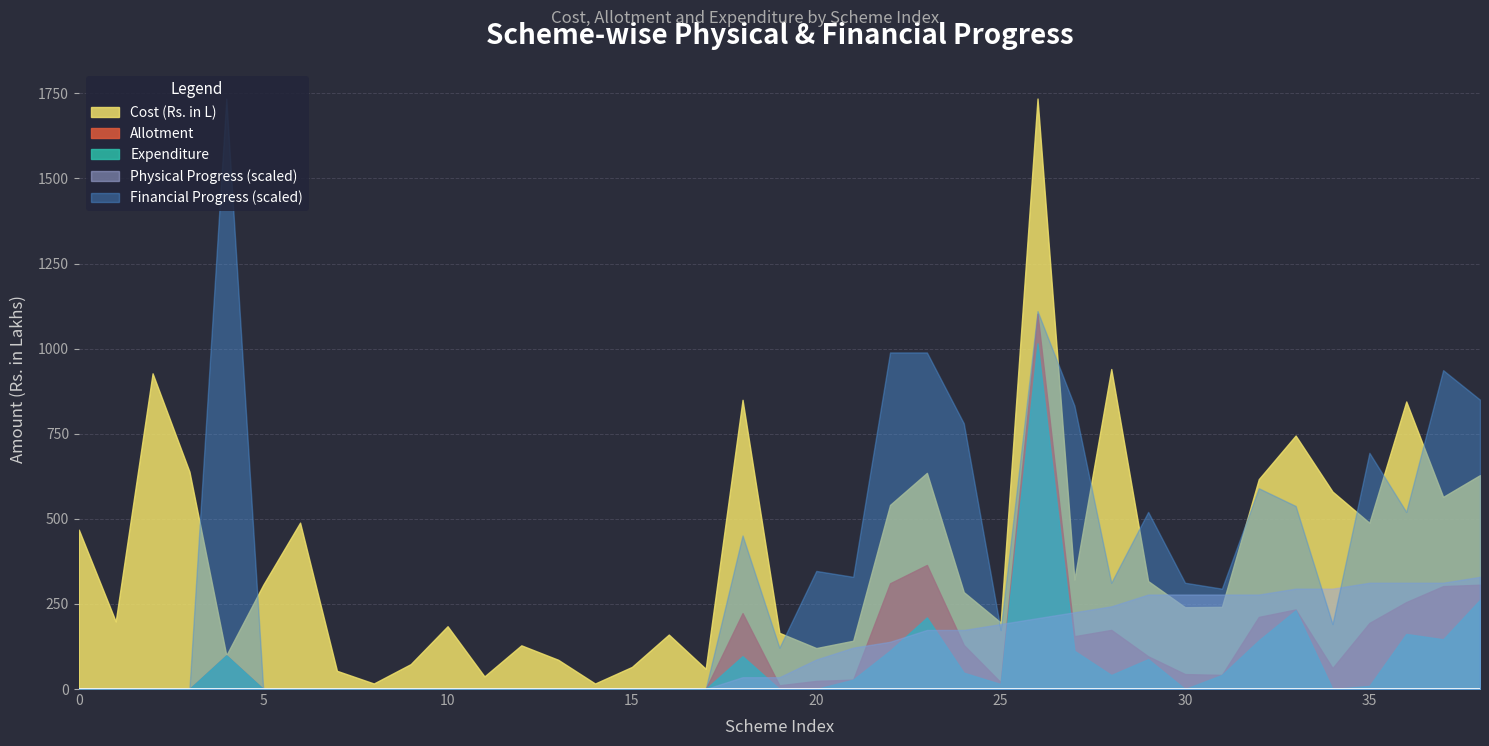

What is the greatest value displayed?

1734.9